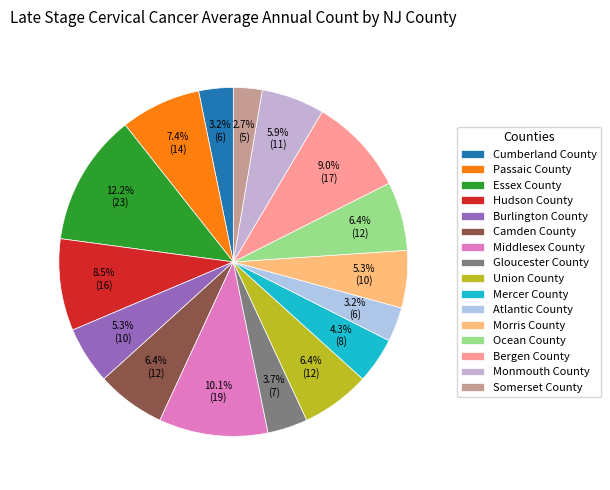

Does Camden County account for over 50% of the chart?

No